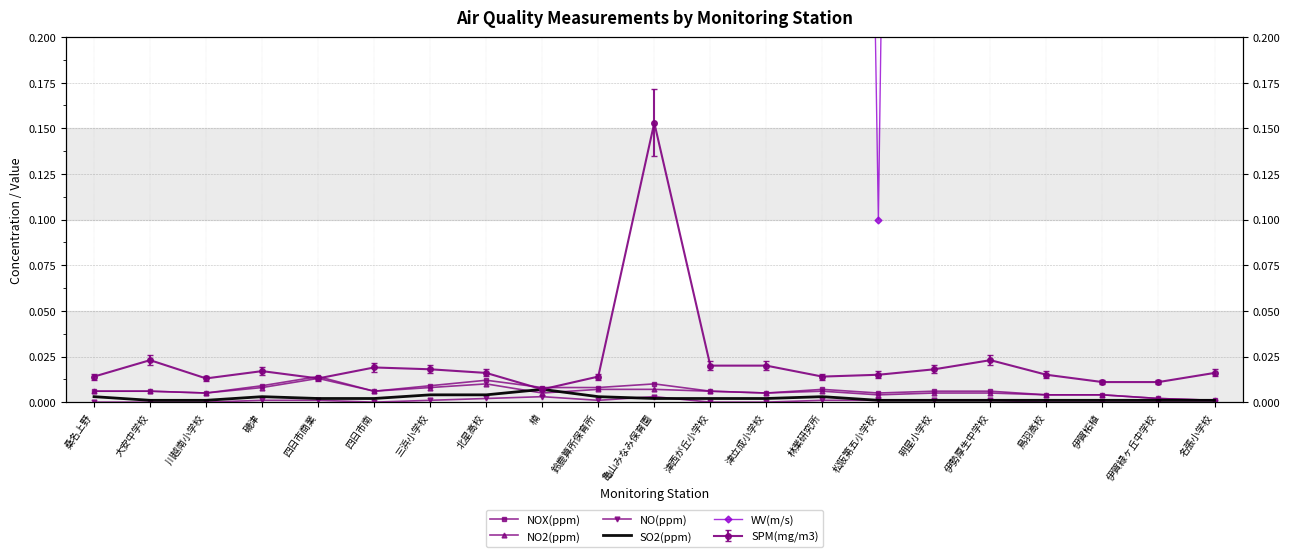

Which series has the largest total across all categories?

WV(m/s)